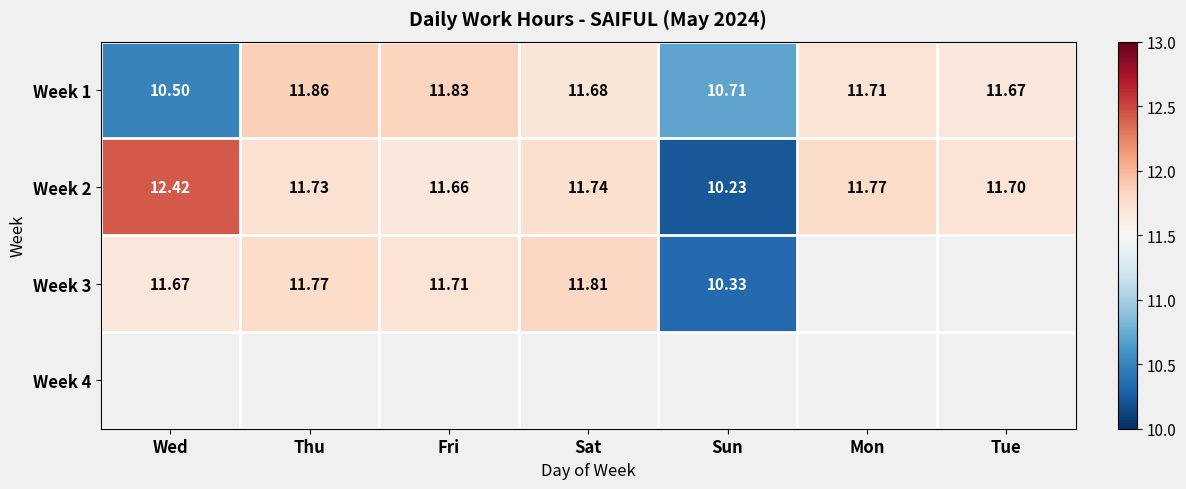

Between Mon and Tue, which is larger?

Mon